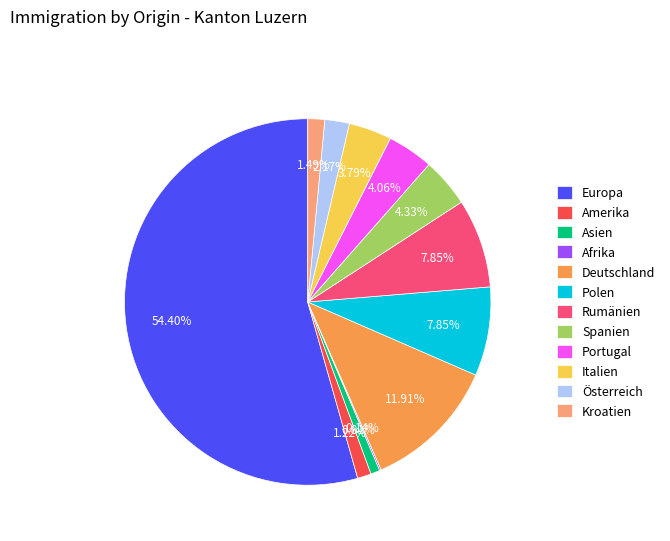

Approximately how many times larger is the value at Europa compared to Kroatien?

36.5